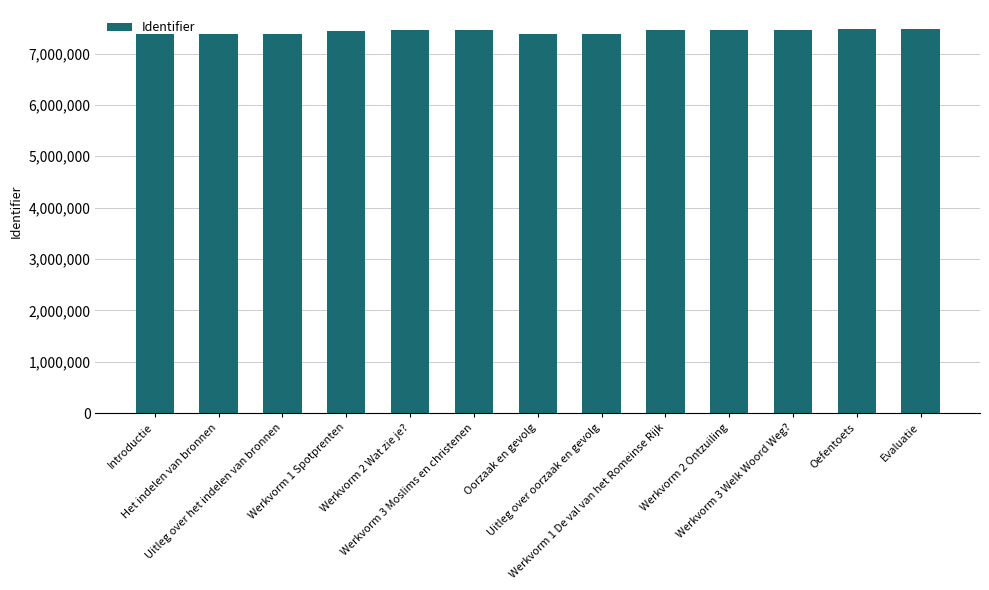

What is the minimum value shown in the chart?

7382608